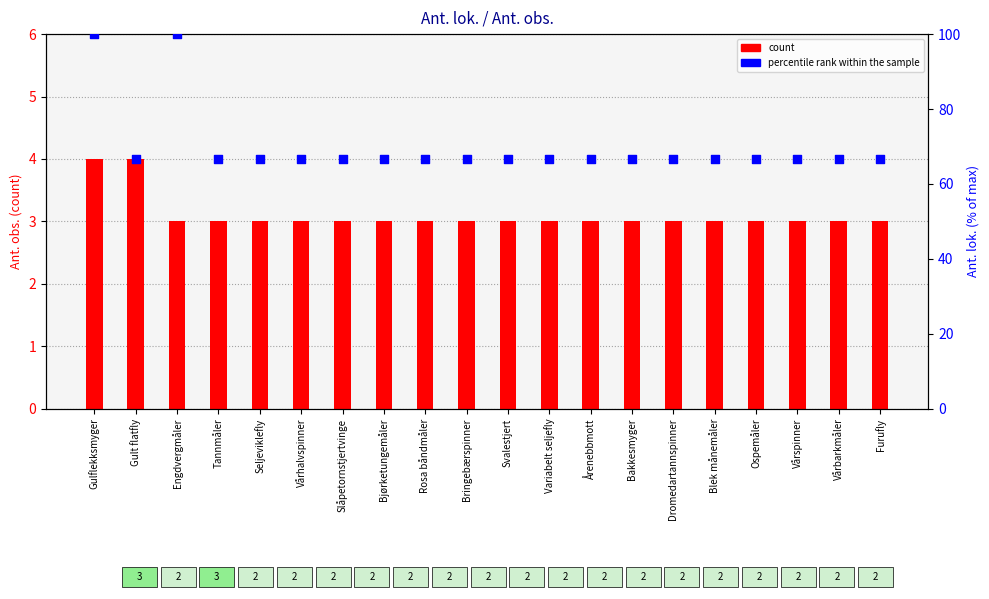

At how many categories does at least one series exceed 56?

20